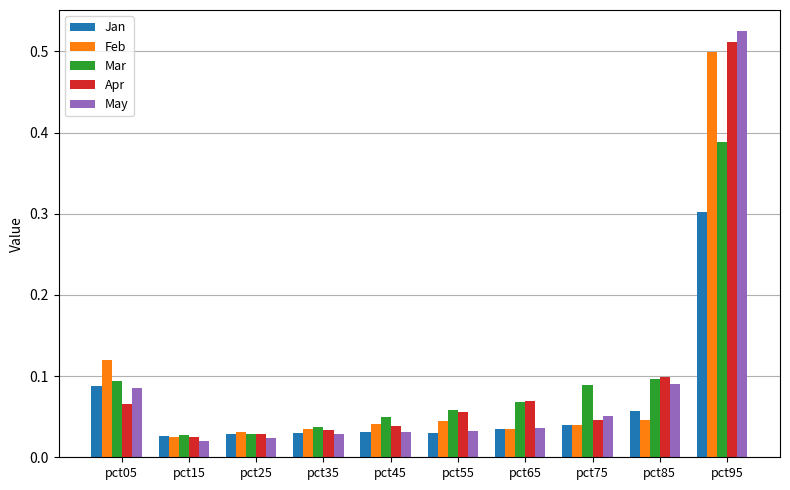

What are all the series names shown in the legend?

Jan, Feb, Mar, Apr, May